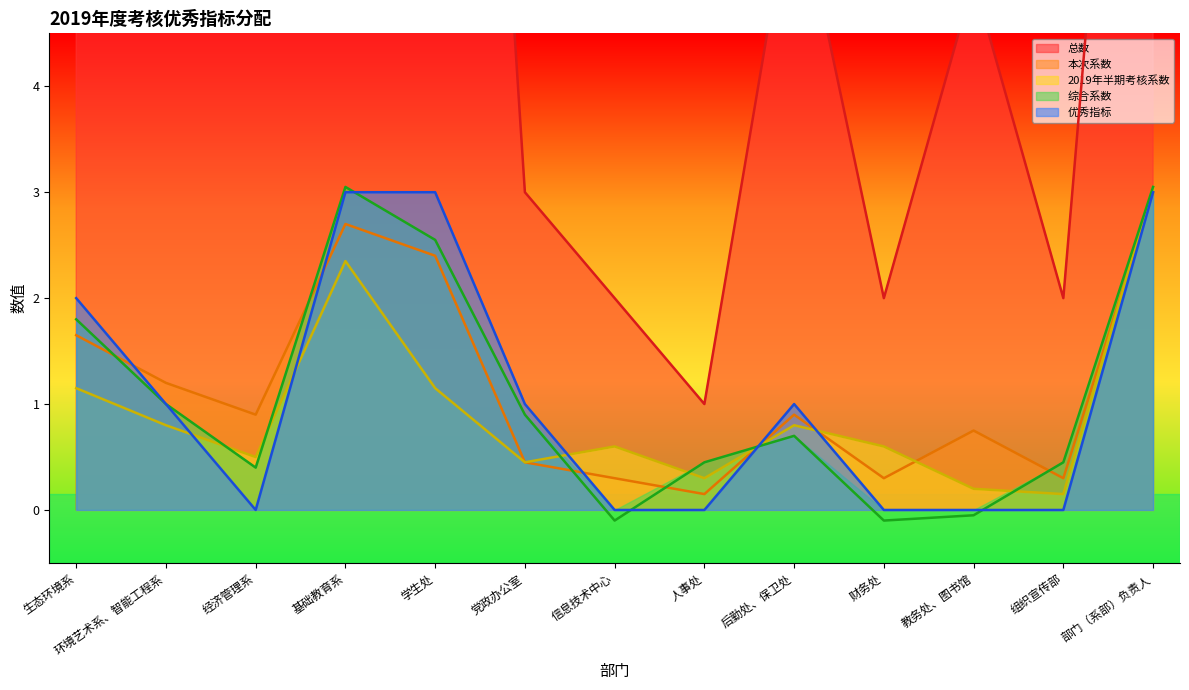

Reading right to left, list all the values displayed in this chart.

总数: 部门（系部）负责人=12.0	组织宣传部=2.0	教务处、图书馆=5.0	财务处=2.0	后勤处、保卫处=6.0	人事处=1.0	信息技术中心=2.0	党政办公室=3.0	学生处=16.0	基础教育系=18.0	经济管理系=6.0	环境艺术系、智能工程系=8.0	生态环境系=11.0
本次系数: 部门（系部）负责人=3.0	组织宣传部=0.3	教务处、图书馆=0.8	财务处=0.3	后勤处、保卫处=0.9	人事处=0.1	信息技术中心=0.3	党政办公室=0.4	学生处=2.4	基础教育系=2.7	经济管理系=0.9	环境艺术系、智能工程系=1.2	生态环境系=1.6
2019年半期考核系数: 部门（系部）负责人=3.0	组织宣传部=0.1	教务处、图书馆=0.2	财务处=0.6	后勤处、保卫处=0.8	人事处=0.3	信息技术中心=0.6	党政办公室=0.5	学生处=1.1	基础教育系=2.4	经济管理系=0.5	环境艺术系、智能工程系=0.8	生态环境系=1.1
综合系数: 部门（系部）负责人=3.0	组织宣传部=0.4	教务处、图书馆=-0.1	财务处=-0.1	后勤处、保卫处=0.7	人事处=0.4	信息技术中心=-0.1	党政办公室=0.9	学生处=2.5	基础教育系=3.0	经济管理系=0.4	环境艺术系、智能工程系=1.0	生态环境系=1.8
优秀指标: 部门（系部）负责人=3.0	组织宣传部=0.0	教务处、图书馆=0.0	财务处=0.0	后勤处、保卫处=1.0	人事处=0.0	信息技术中心=0.0	党政办公室=1.0	学生处=3.0	基础教育系=3.0	经济管理系=0.0	环境艺术系、智能工程系=1.0	生态环境系=2.0